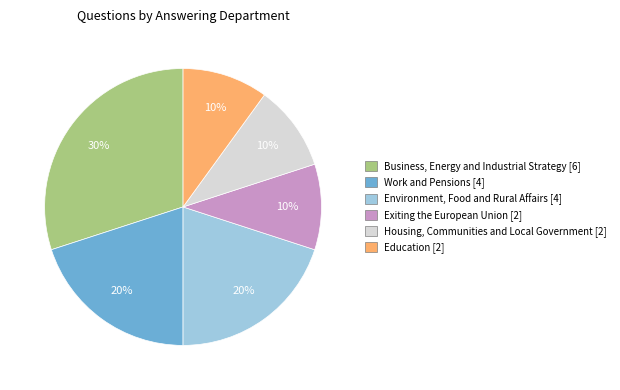

Is the sum of Business, Energy and Industrial Strategy [6] and Education [2] greater than half?

No